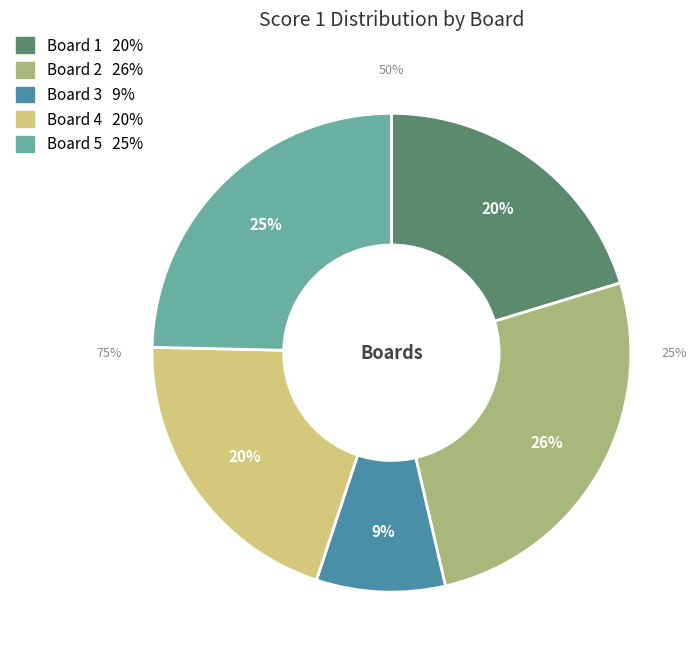

Is the sum of Board 1 and Board 5 greater than half?

No